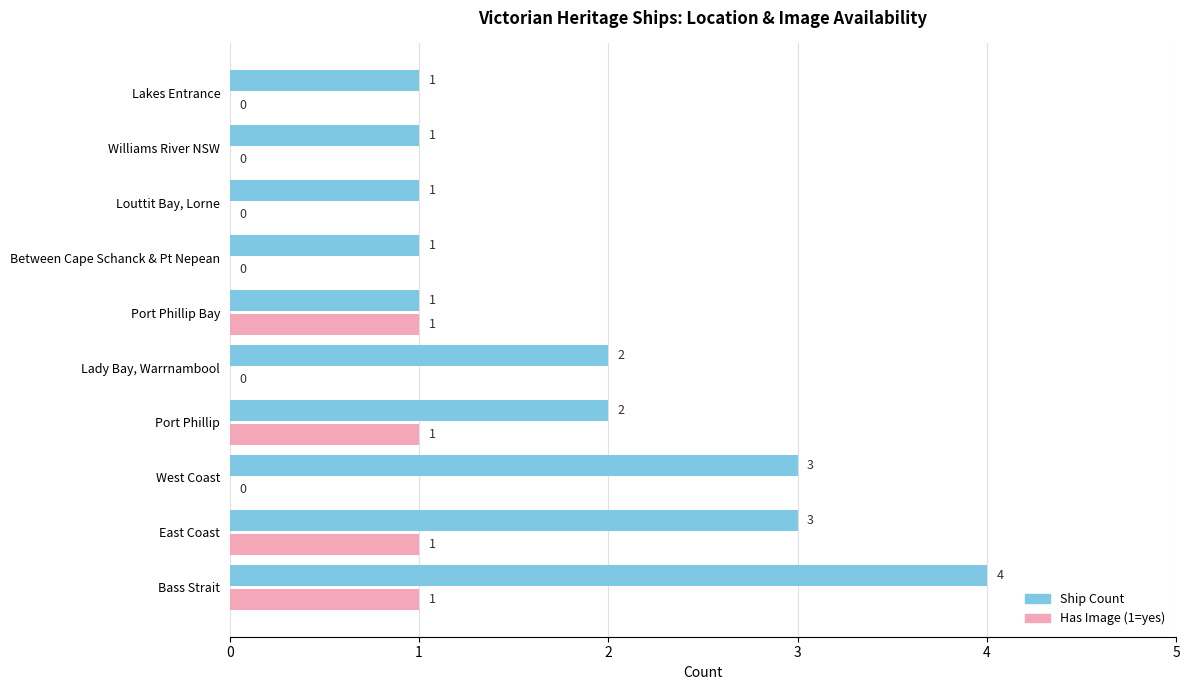

At which category is the sum across all series the highest?

Bass Strait